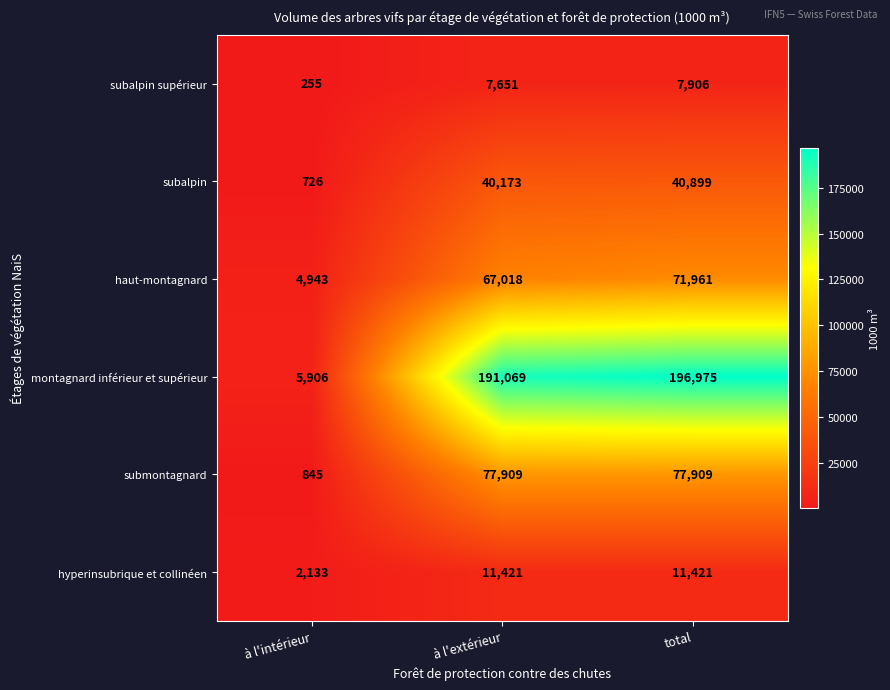

Reading left to right, list all the values displayed in this chart.

subalpin supérieur: 255	7651	7906
subalpin: 726	40173	40899
haut-montagnard: 4943	67018	71961
montagnard inférieur et supérieur: 5906	191069	196975
submontagnard: 845	77909	77909
hyperinsubrique et collinéen: 2133	11421	11421